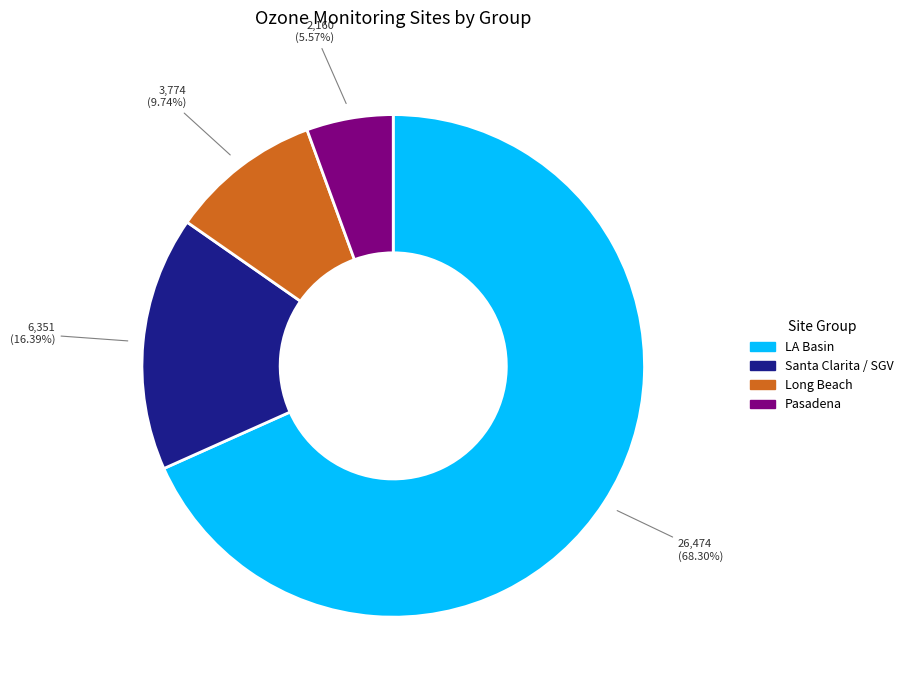

Does any single category account for the majority?

Yes